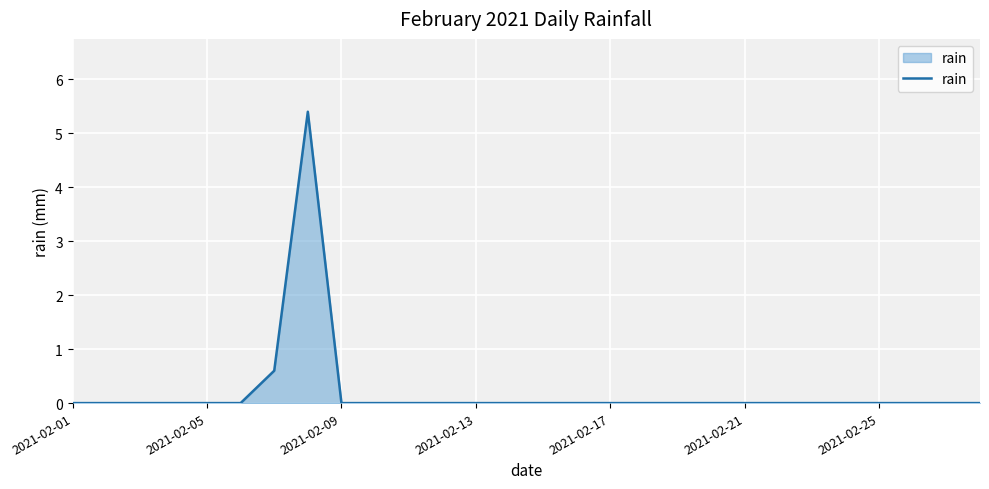

What is the average value?

0.2